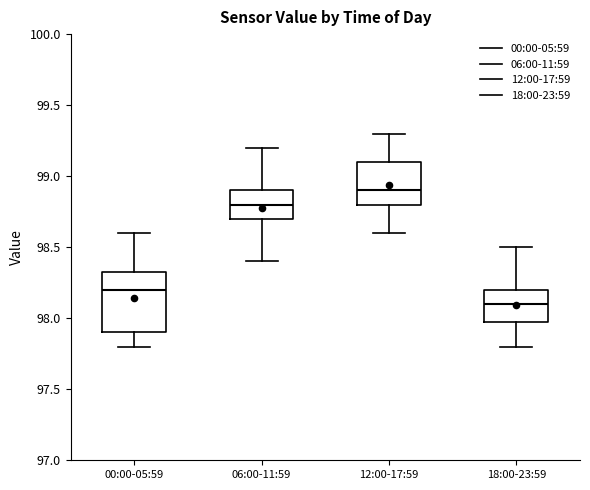

Where does the upper whisker of the box for 00:00-05:59 end on the y-axis? The values are not printed on the chart, so give them approximately, as read against the axis.

98.60